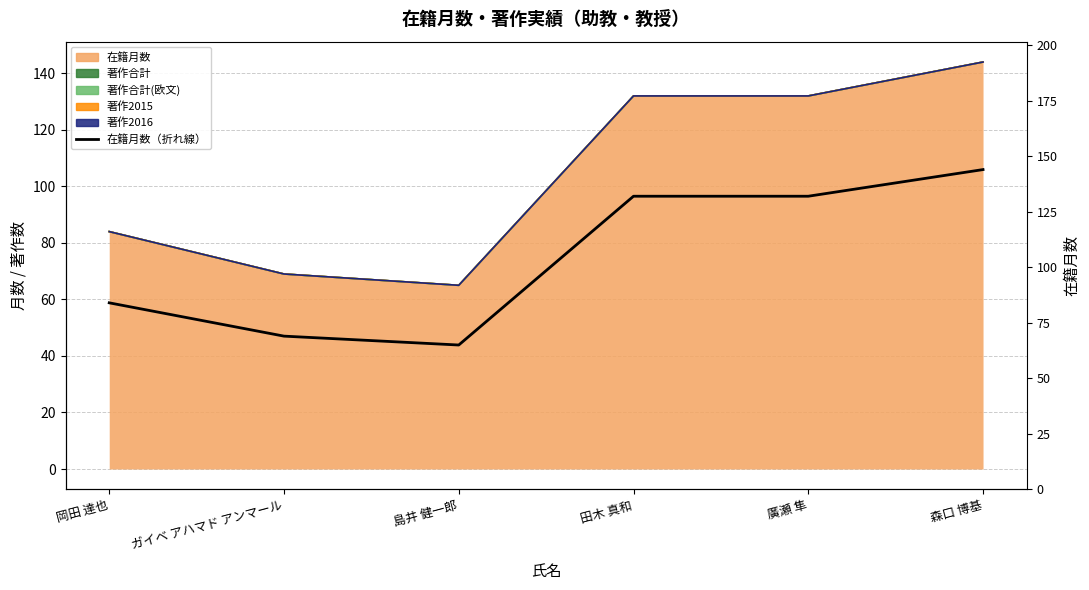

The value at 廣瀬 隼 is 132. True or false?

True